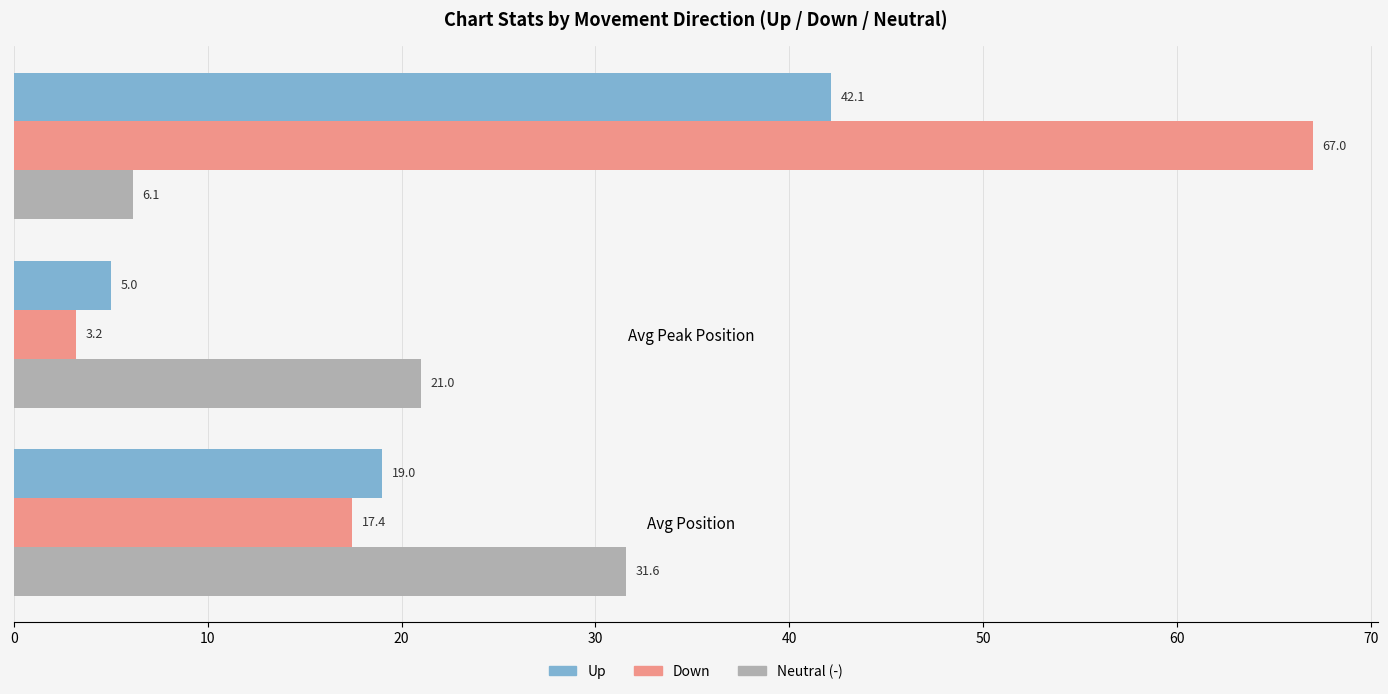

True or false: Up has a value of 2.7 at Avg Peak Position.

False